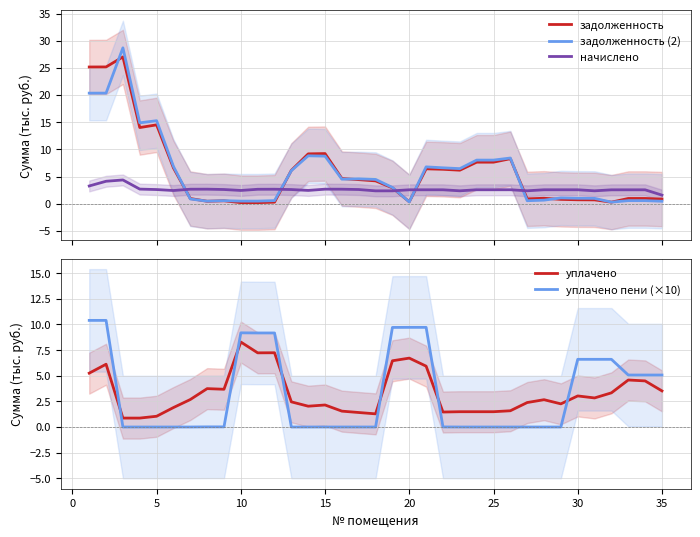

How many data points does each series have?

35